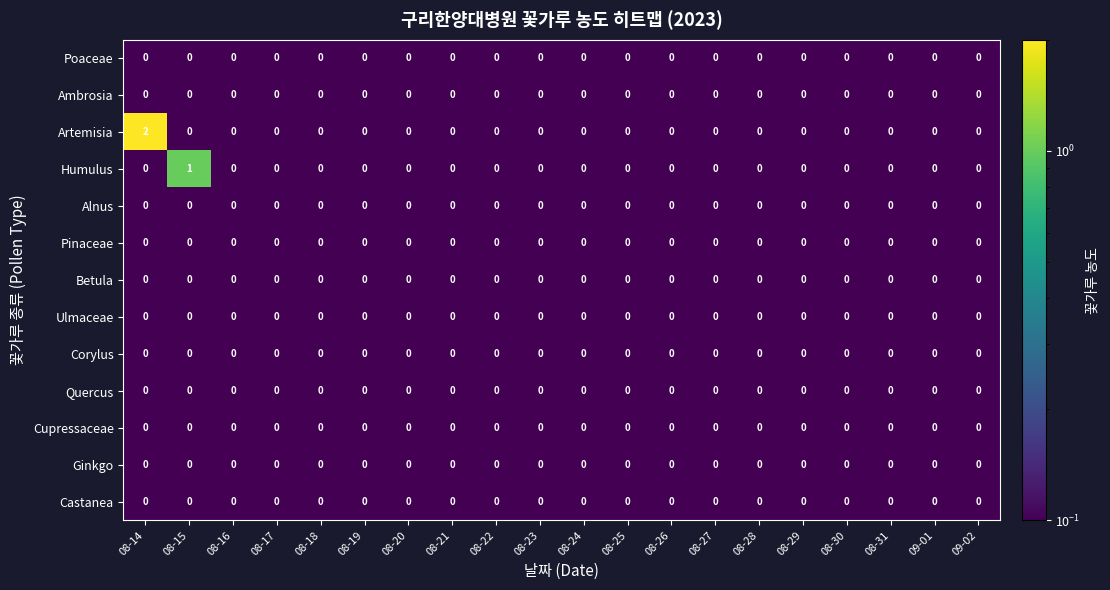

Which series has the widest spread of values?

Artemisia